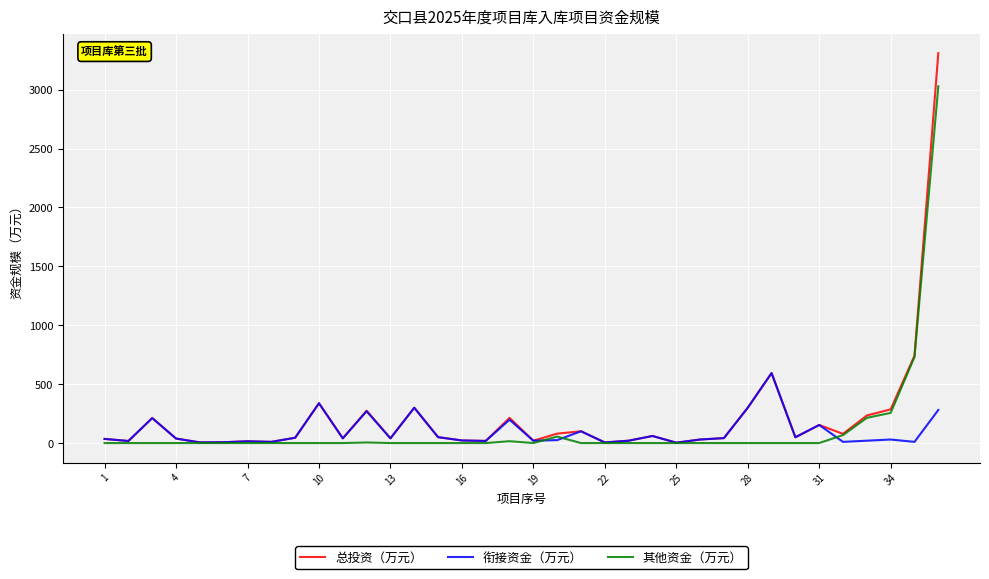

List the series in order of their peak value, lowest first.

衔接资金（万元）, 其他资金（万元）, 总投资（万元）